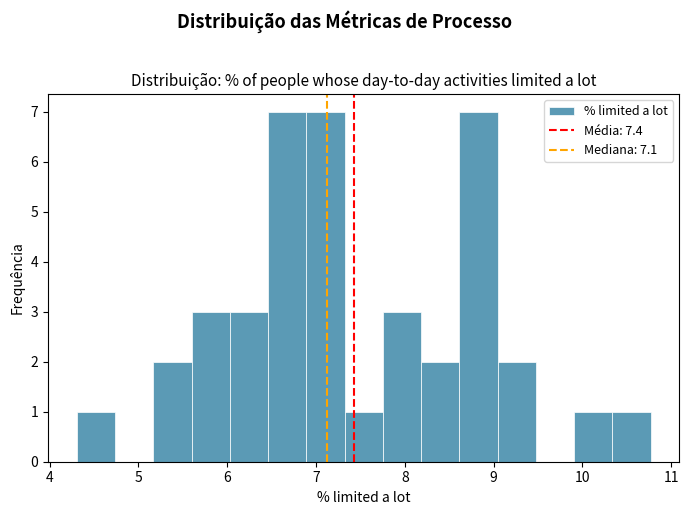

Reading left to right, list every bar in this chart as the range it spans on the x-axis followed by its height. Neither the bar edges nor the heights are printed on the chart, so give them approximately, as read against the axes.

4.3 to 4.7: 1
4.7 to 5.2: 0
5.2 to 5.6: 2
5.6 to 6.0: 3
6.0 to 6.5: 3
6.5 to 6.9: 7
6.9 to 7.3: 7
7.3 to 7.8: 1
7.8 to 8.2: 3
8.2 to 8.6: 2
8.6 to 9.0: 7
9.0 to 9.5: 2
9.5 to 9.9: 0
9.9 to 10.3: 1
10.3 to 10.8: 1